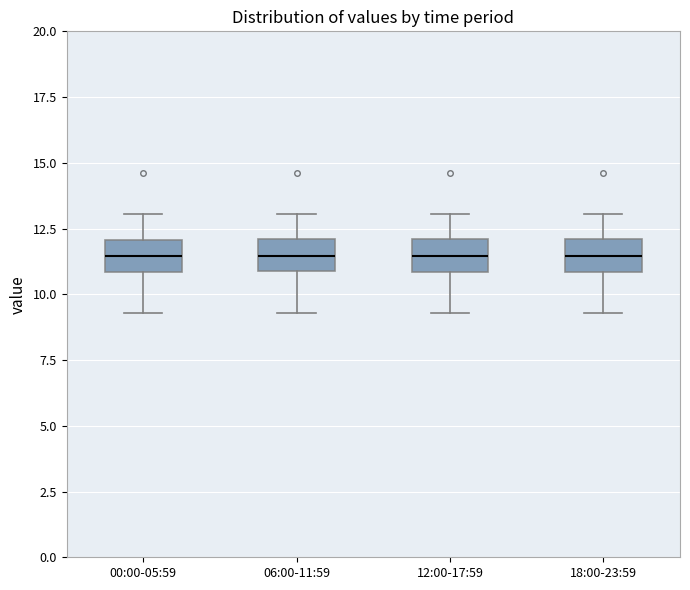

Reading left to right, read every box against the y-axis: the position of its median line, the range the box covers, and the ends of its whiskers. The values are not printed on the chart, so give them approximately, as read against the axis.

00:00-05:59: median 11.5, box 11.0 to 12.0, whiskers 9.5 to 13.0
06:00-11:59: median 11.5, box 11.0 to 12.0, whiskers 9.5 to 13.0
12:00-17:59: median 11.5, box 11.0 to 12.0, whiskers 9.5 to 13.0
18:00-23:59: median 11.5, box 11.0 to 12.0, whiskers 9.5 to 13.0